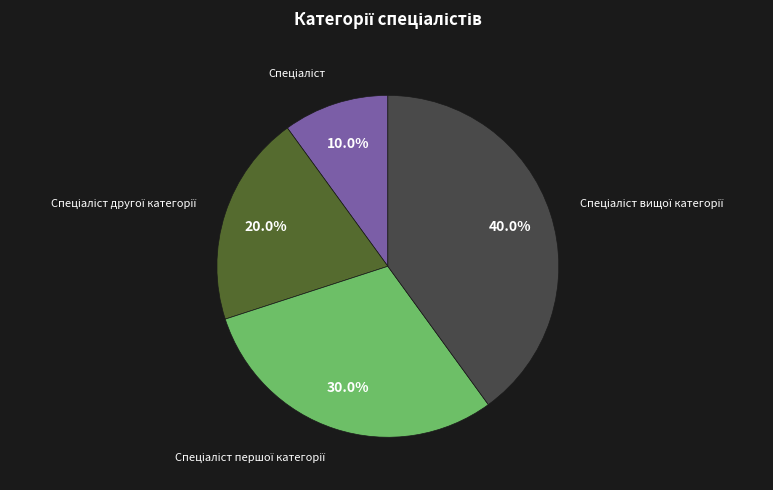

Is there any slice that represents more than half of the pie?

No